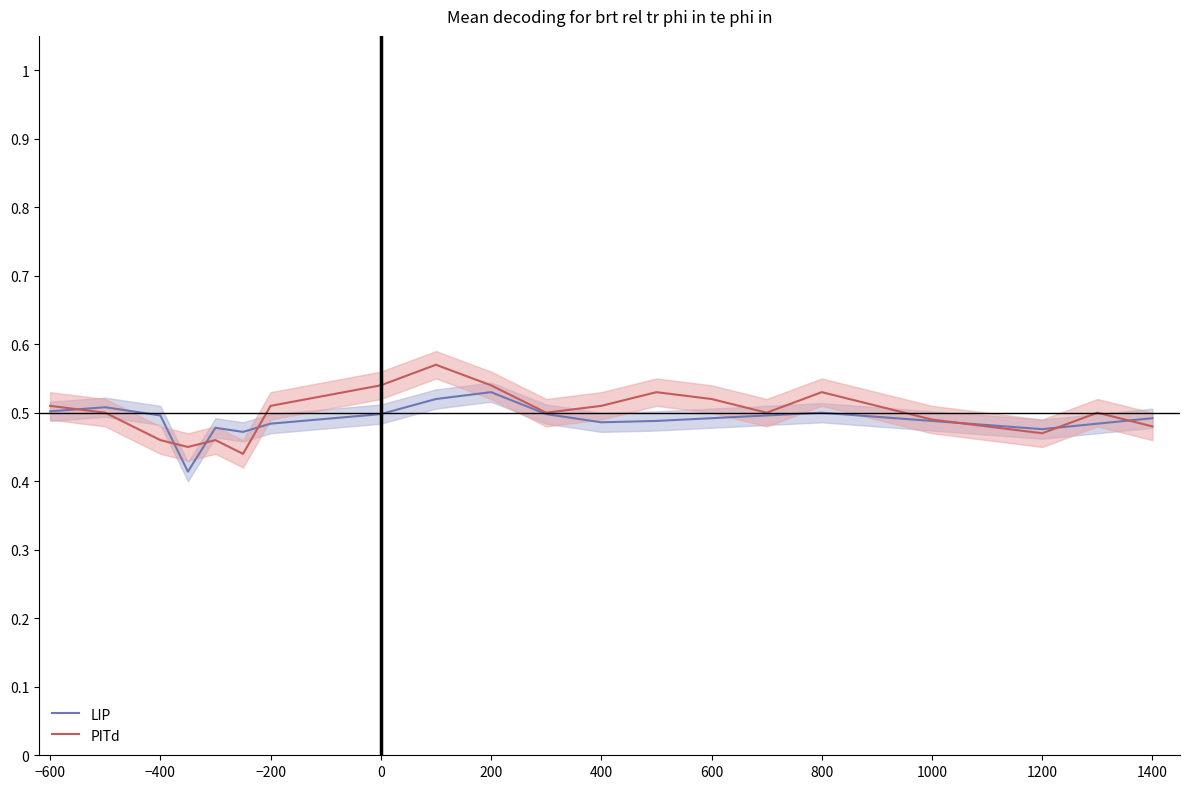

The value of PITd at 800 is 0.2. True or false?

False